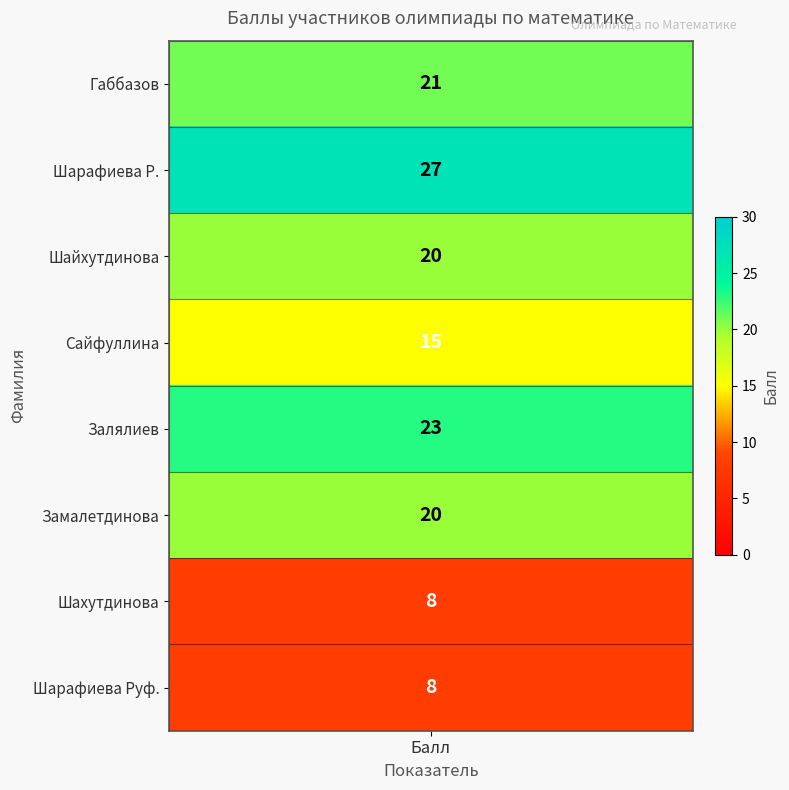

What is the smallest value displayed?

8